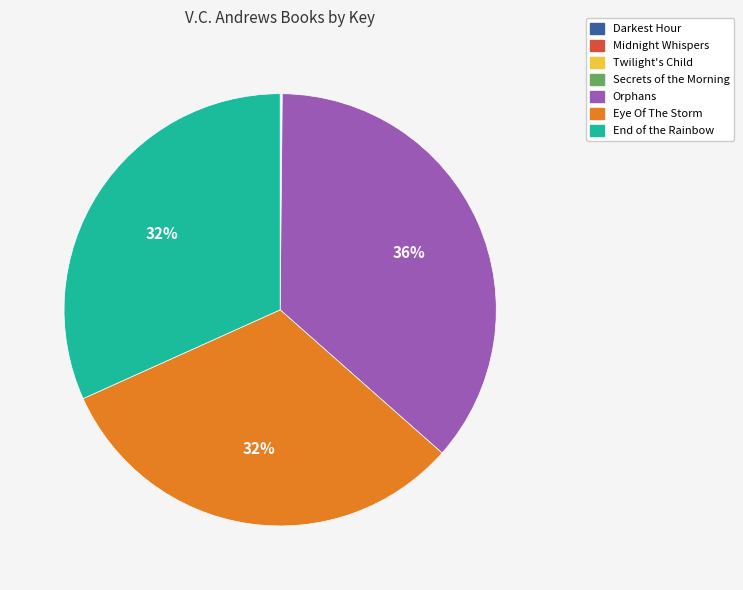

Which slice is the largest?

Orphans